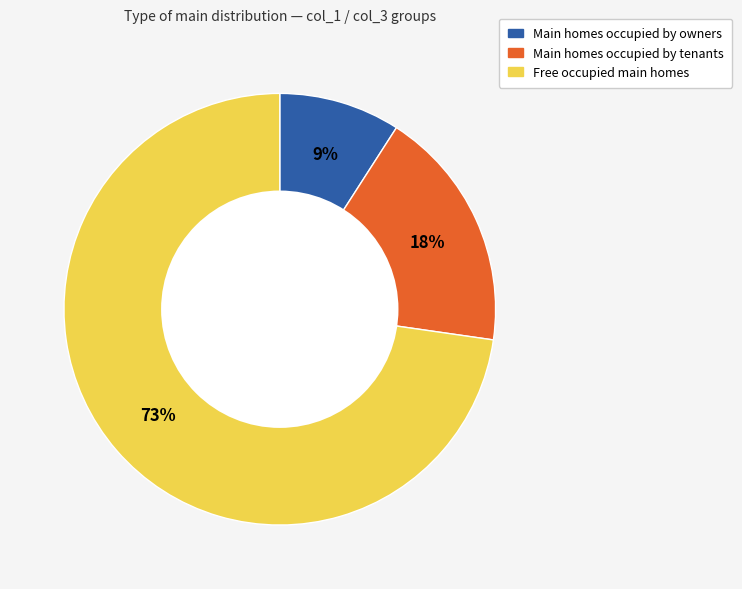

To the nearest percent, what is the difference between the largest and smallest slice percentages?

64%